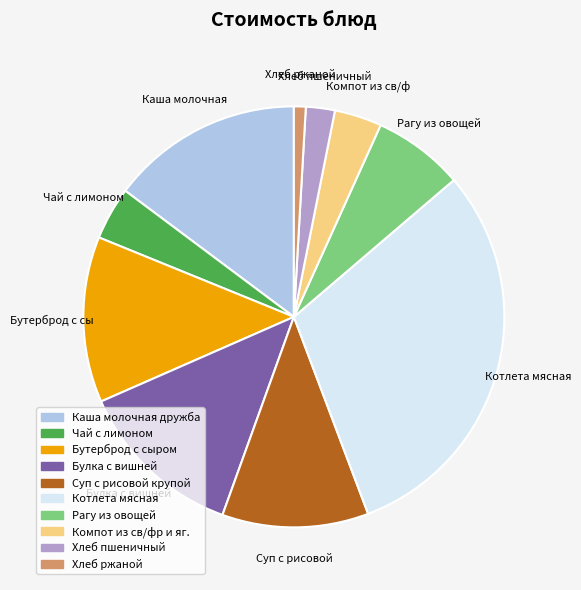

Between Компот из св/фр и яг. and Котлета мясная, which is larger?

Котлета мясная